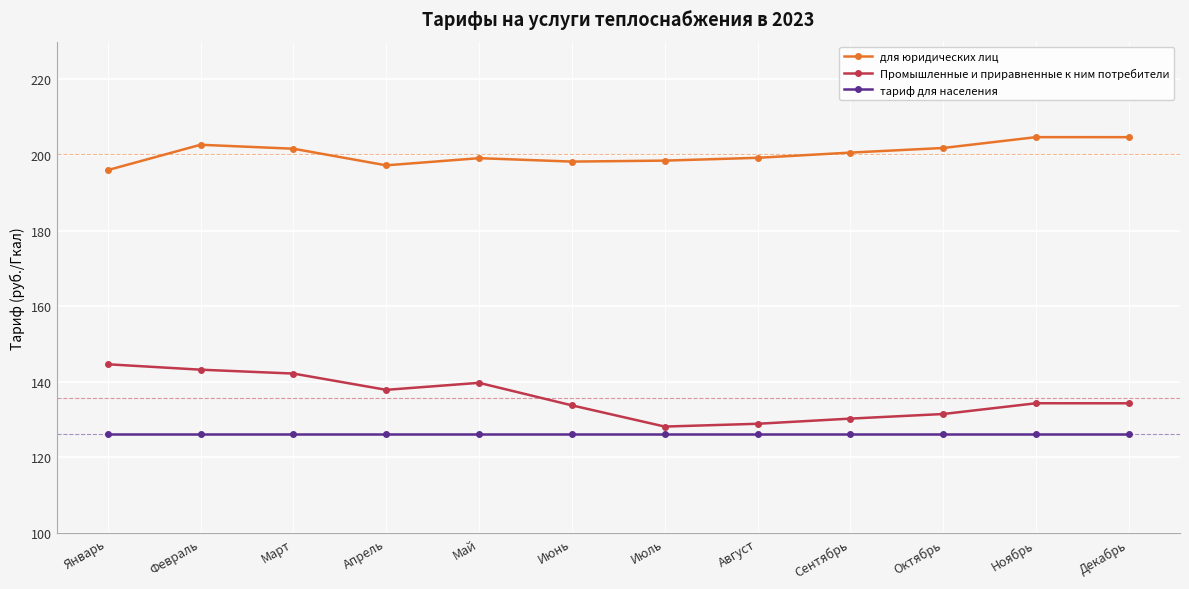

At Январь, list the series in order from largest to smallest.

для юридических лиц, Промышленные и приравненные к ним потребители, тариф для населения